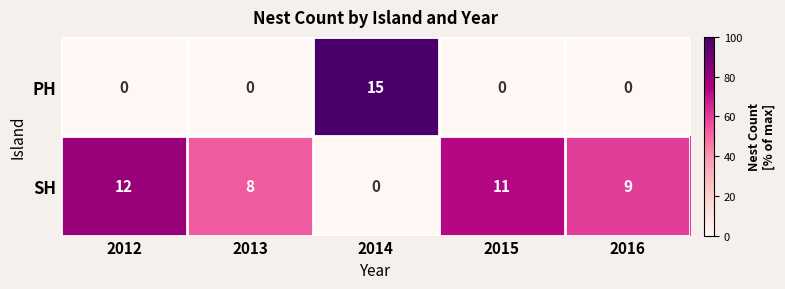

What is the highest value of the PH series?

15